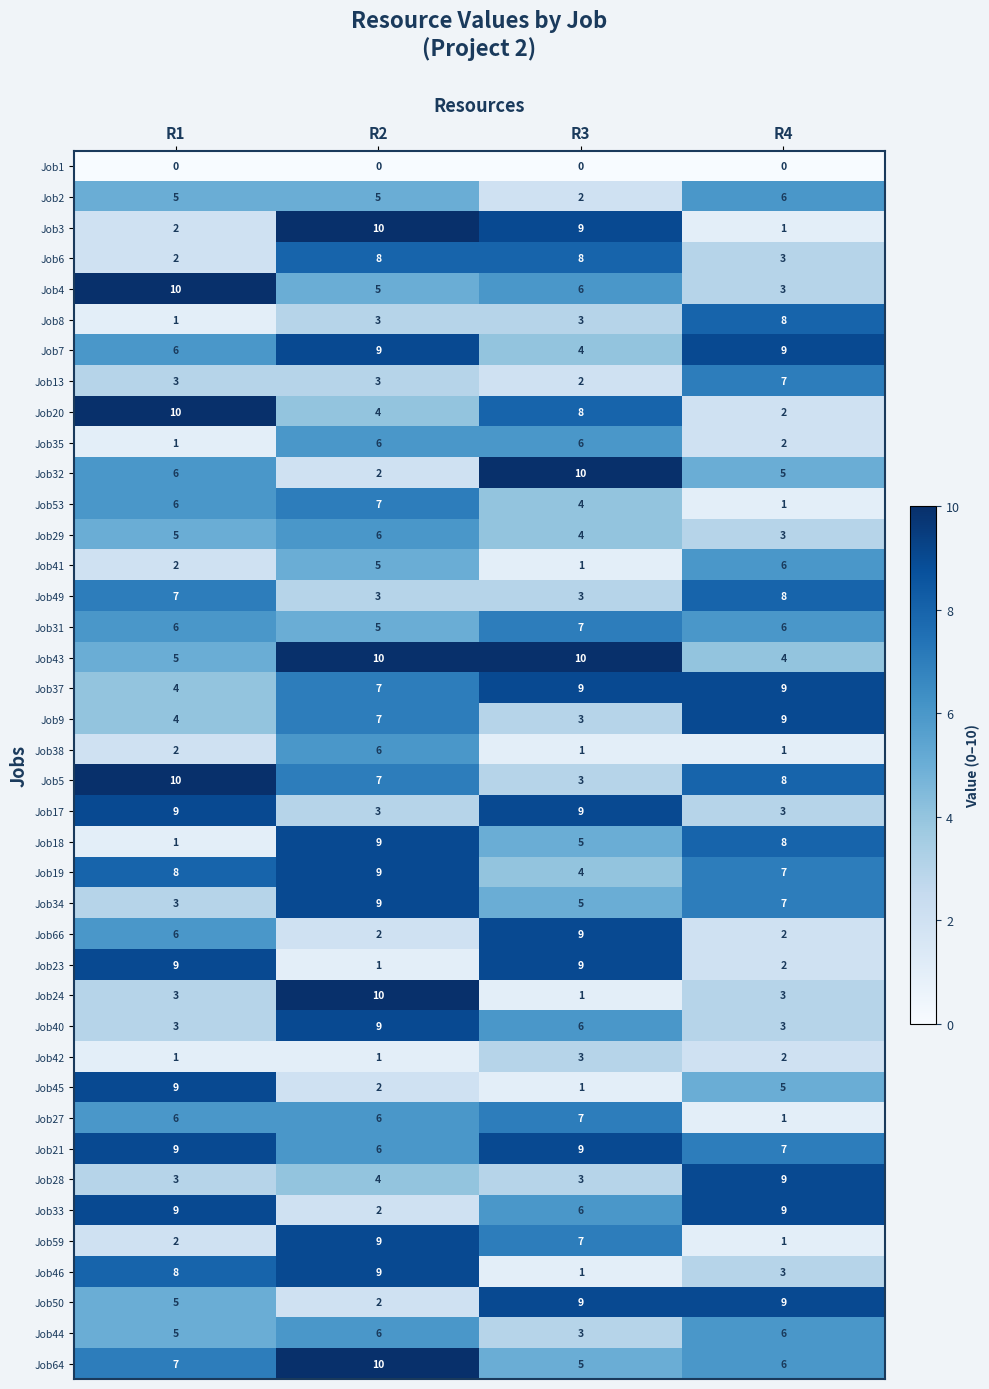

What is the spread (max minus min) of values at R1?

10